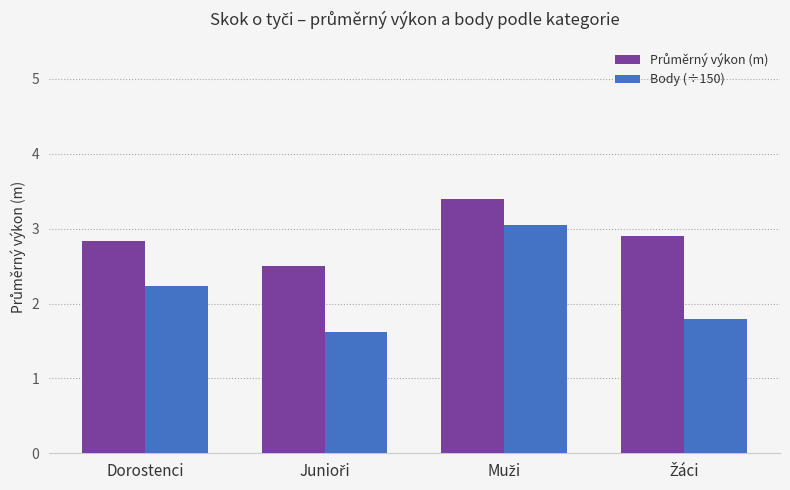

What is the greatest value displayed?

3.4